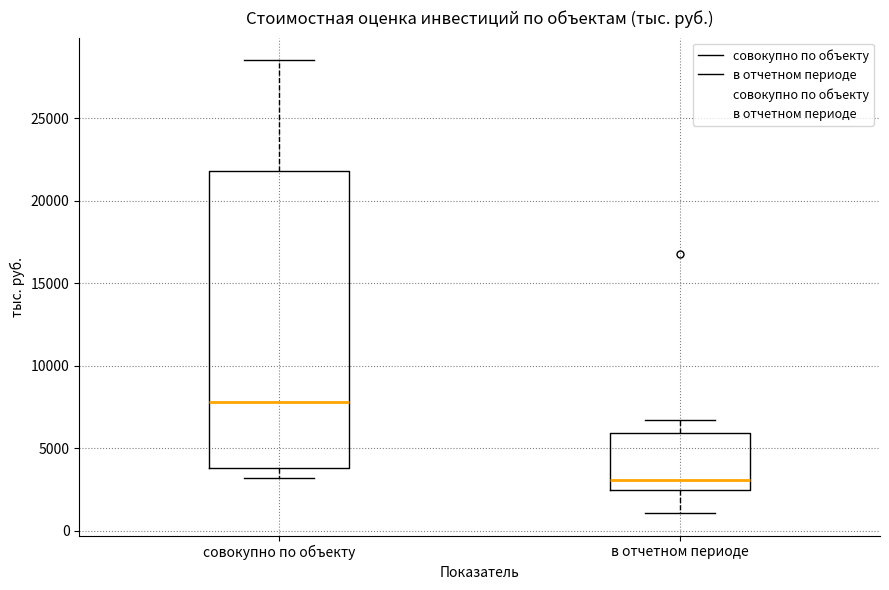

Where does the lower whisker of the box for совокупно по объекту end on the y-axis? The values are not printed on the chart, so give them approximately, as read against the axis.

3000